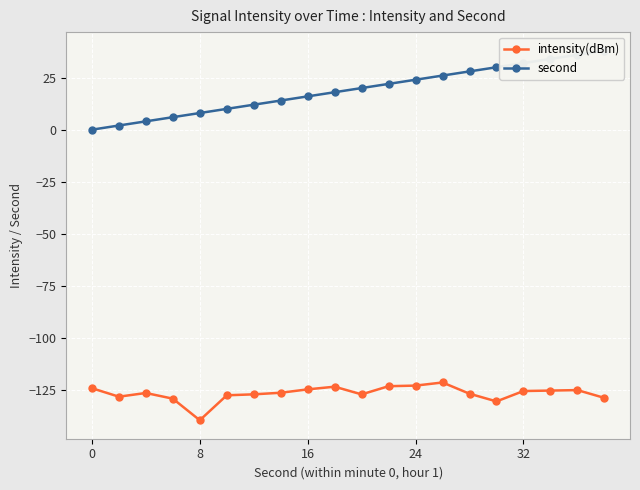

What is the difference between the second highest and minimum values in the intensity(dBm) series?

16.6